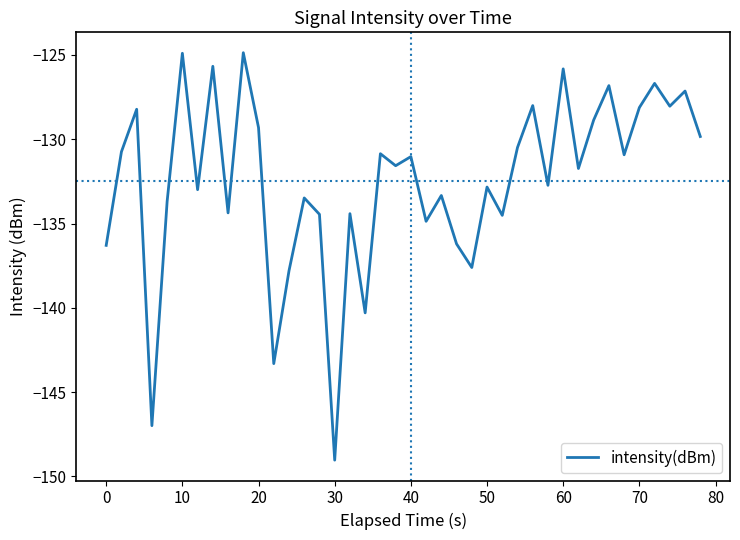

True or false: the data has more than 1 interior local peaks.

True